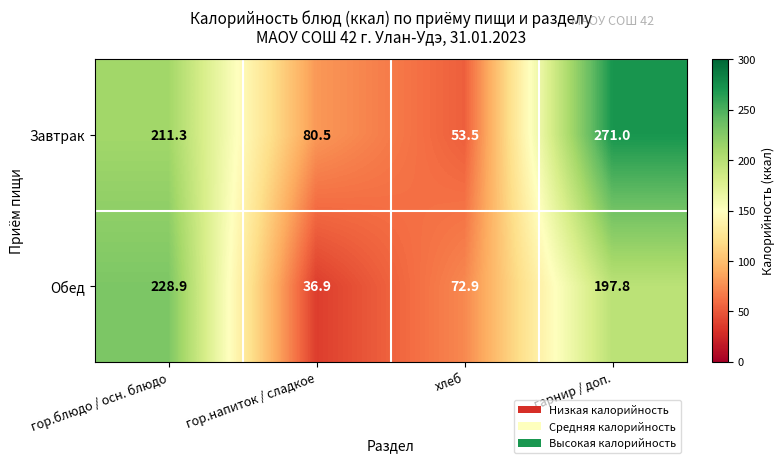

What is the spread (max minus min) of values at гор.напиток / сладкое?

43.6